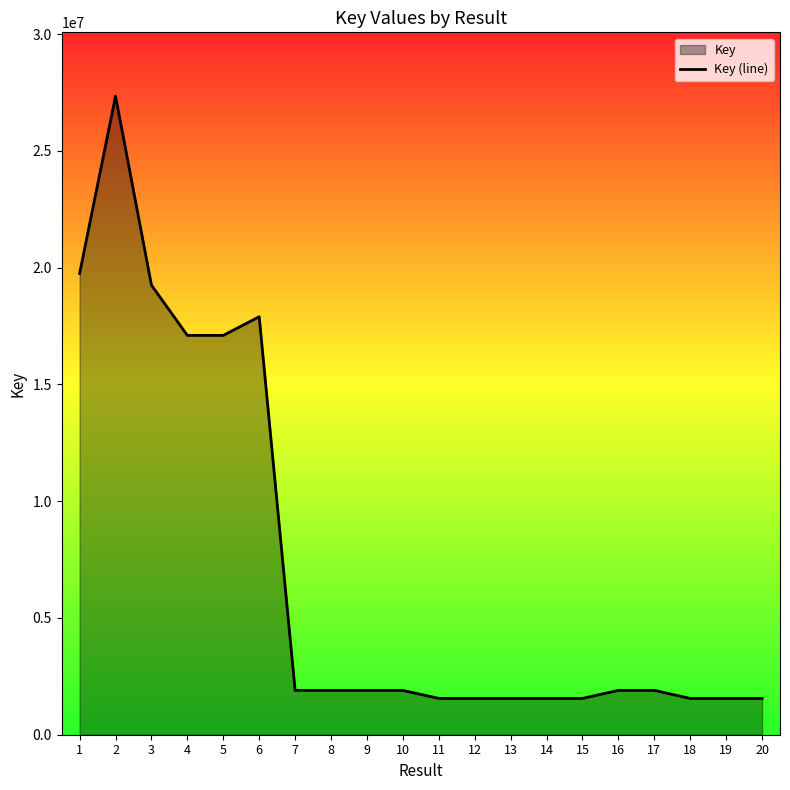

Does the chart display data point markers on the line(s)?

No